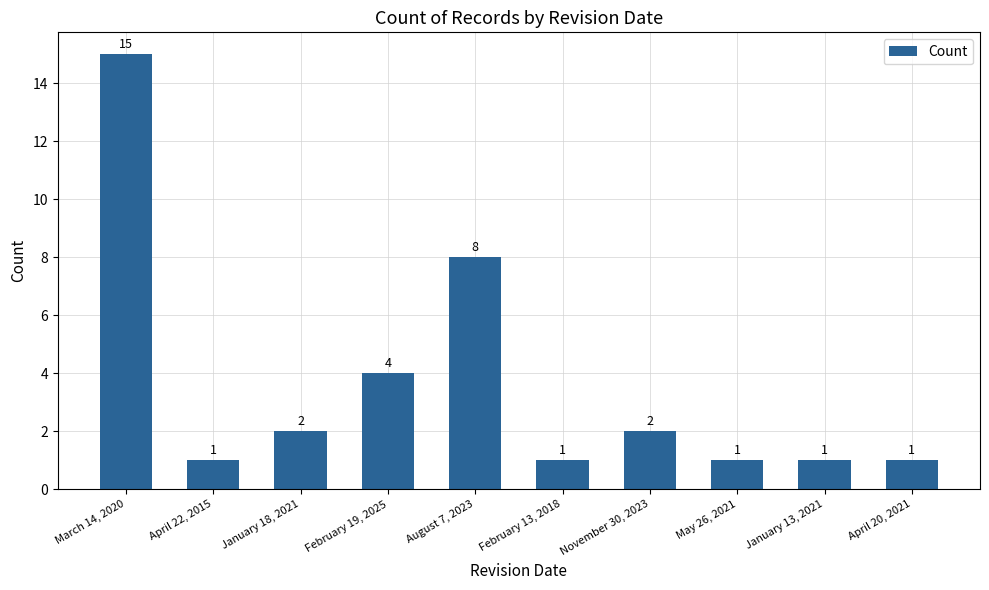

What is the smallest value displayed?

1